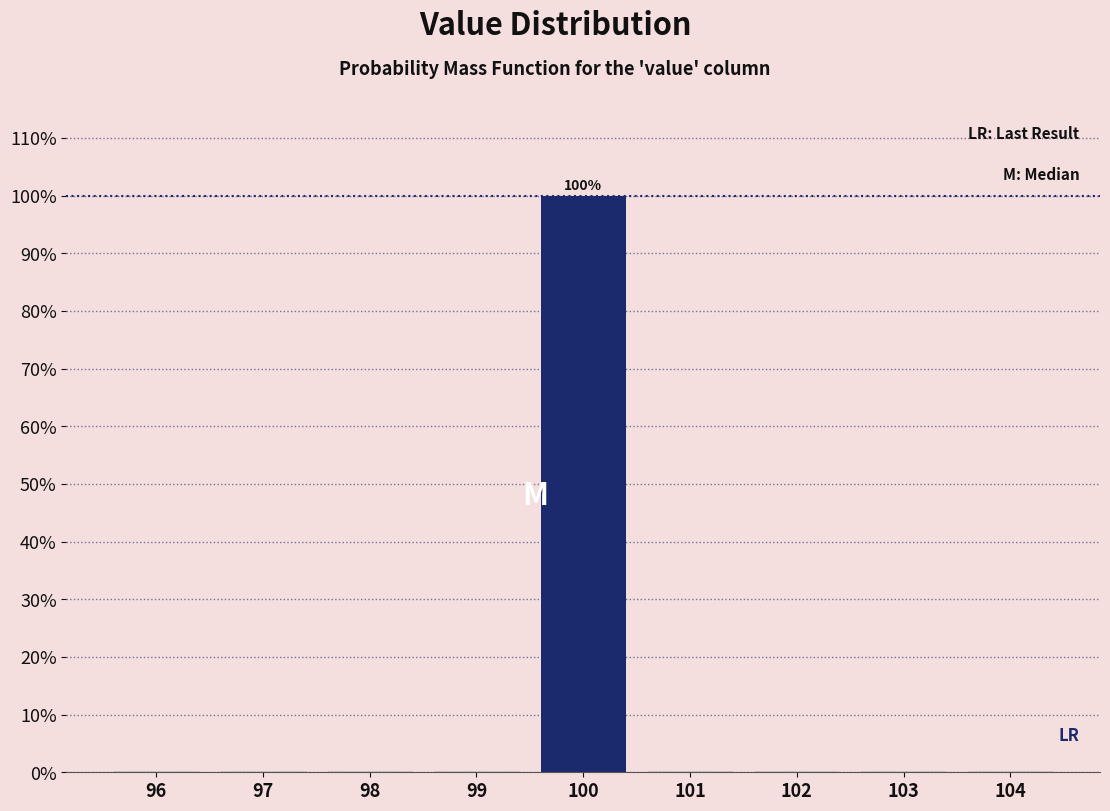

Which range on the x-axis has the tallest bar?

99.5 to 100.5